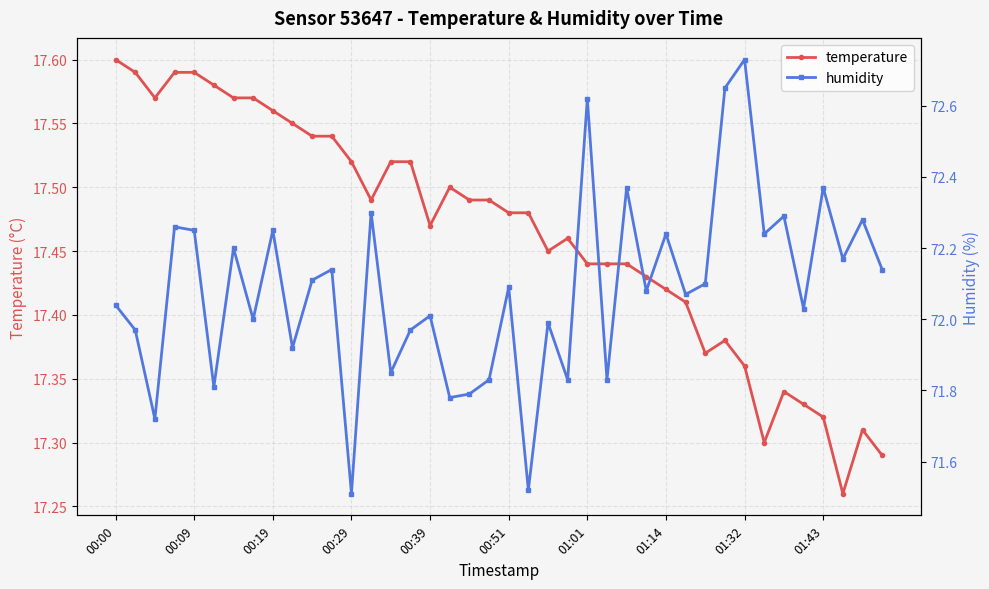

What position from the right is 38?

2